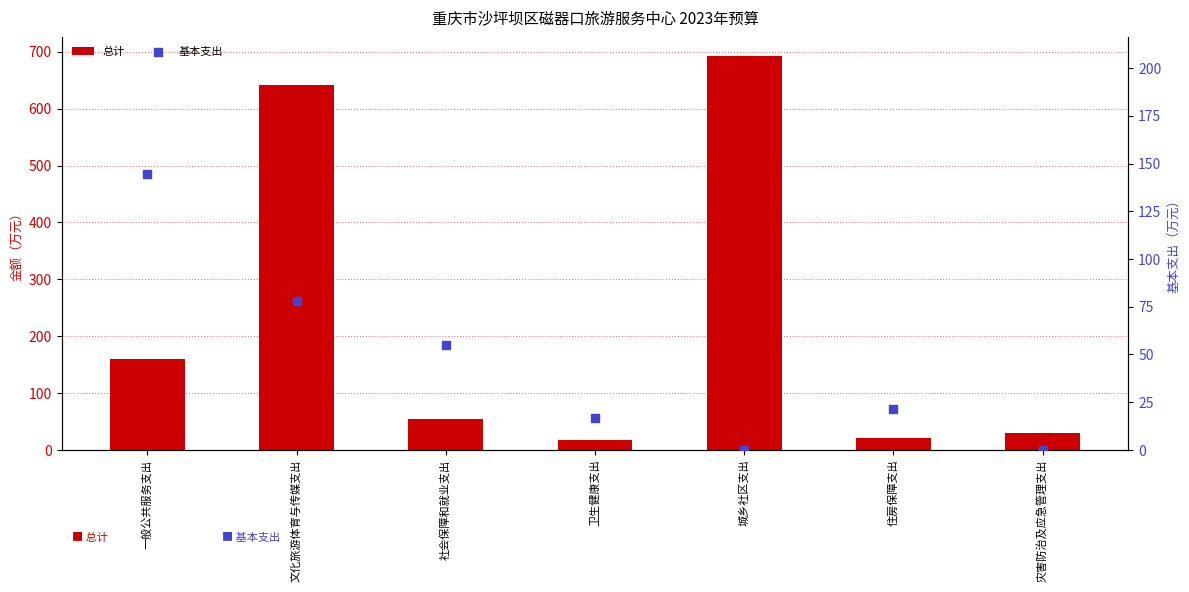

Is the value of 基本支出 at 一般公共服务支出 greater than the value of 总计 at 灾害防治及应急管理支出?

Yes